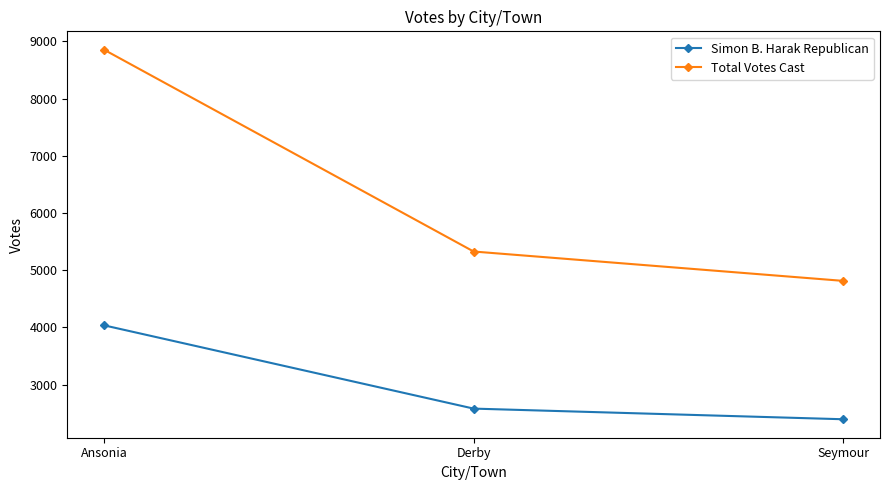

What is the value of the Simon B. Harak Republican point at the 1st from the left?

4035